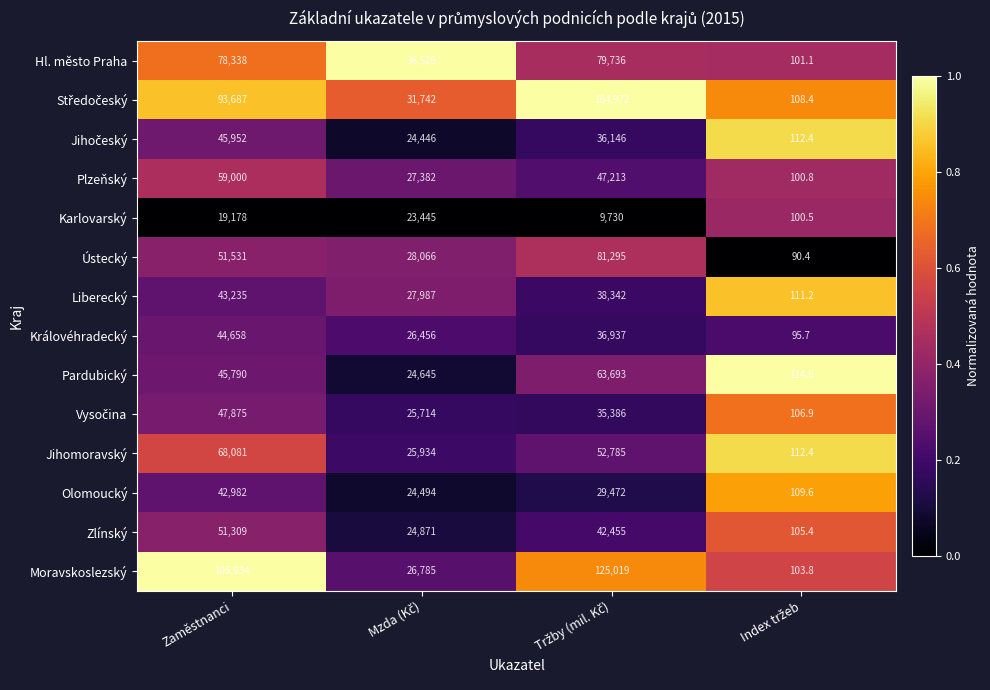

The value of Ústecký at Zaměstnanci is 51531.0. True or false?

True